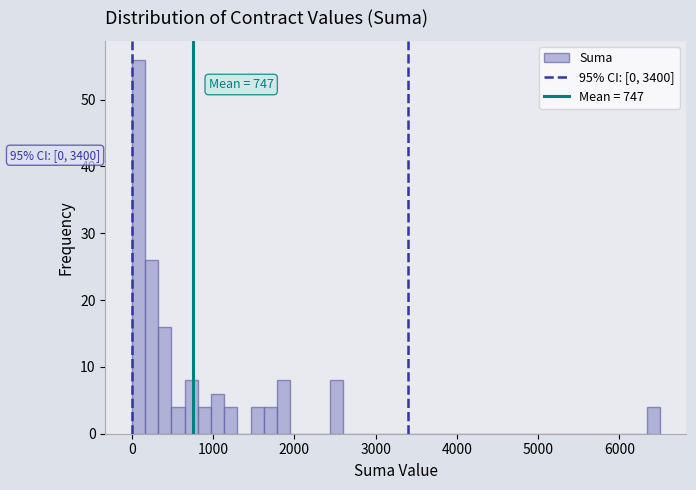

Read against the x-axis, roughly where is the centre of the tallest bar?

100